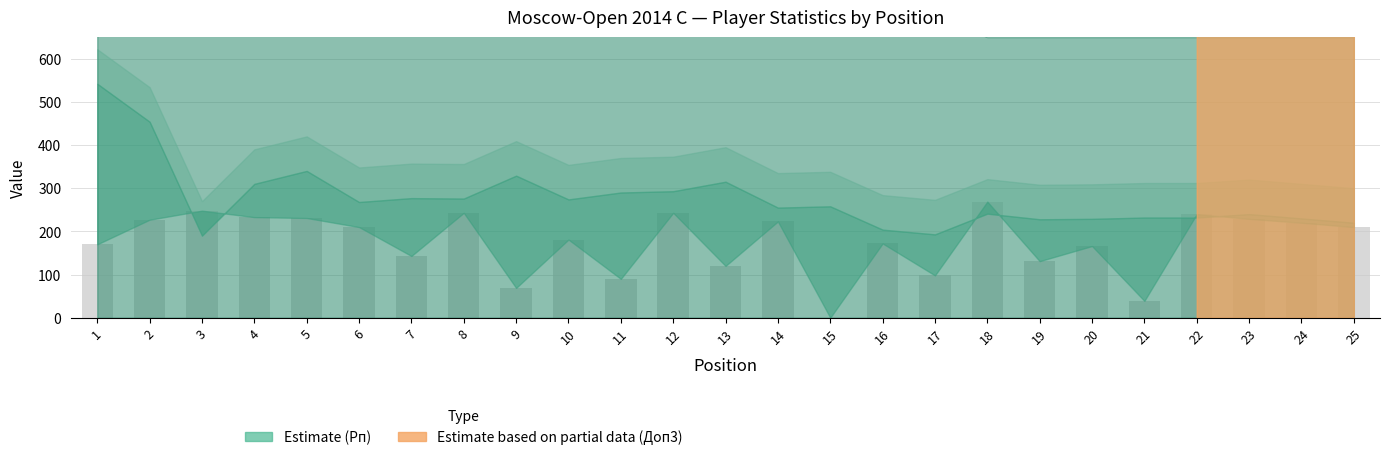

The value at 12 is 243. True or false?

True